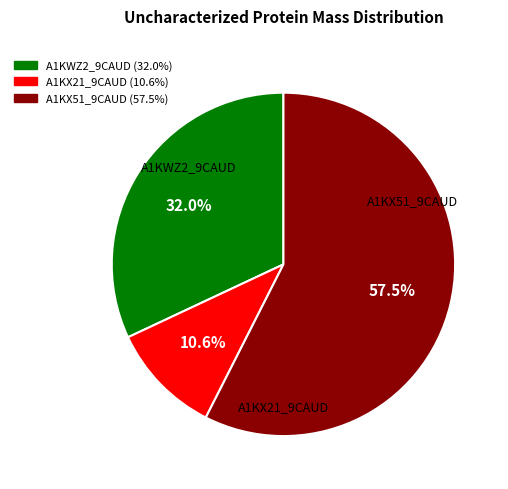

Is there a majority slice in this chart?

Yes